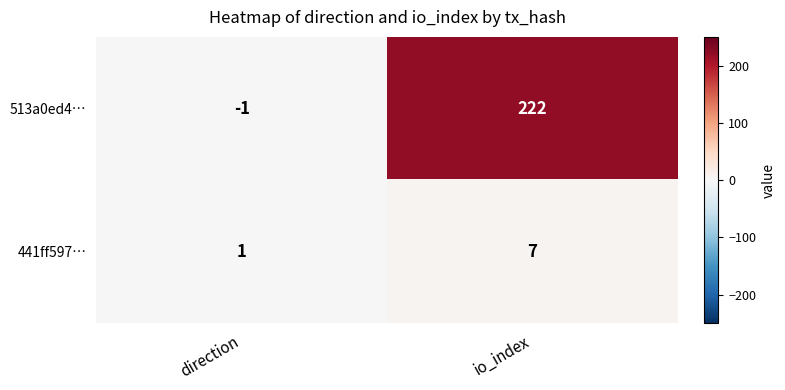

What is the difference between the highest and lowest values at direction?

2